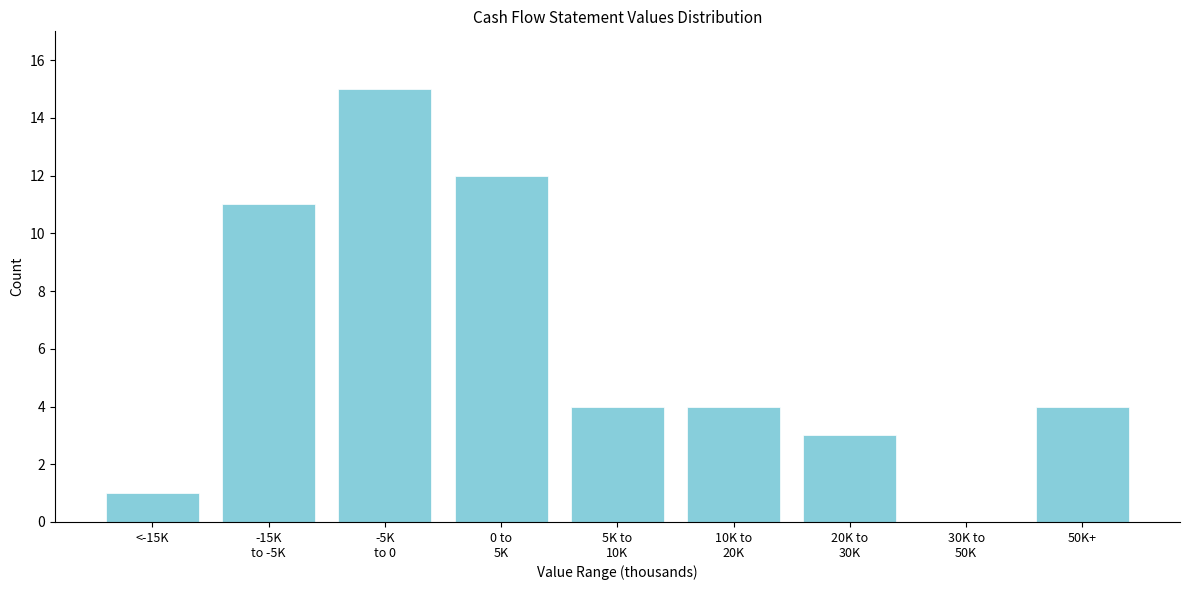

True or false: the data shows 2 at <-15K.

False